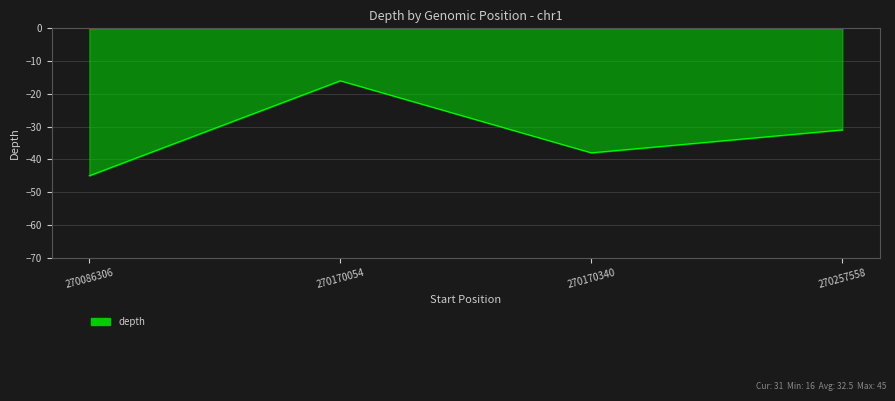

At which category does the chart reach its minimum across all series?

270086306